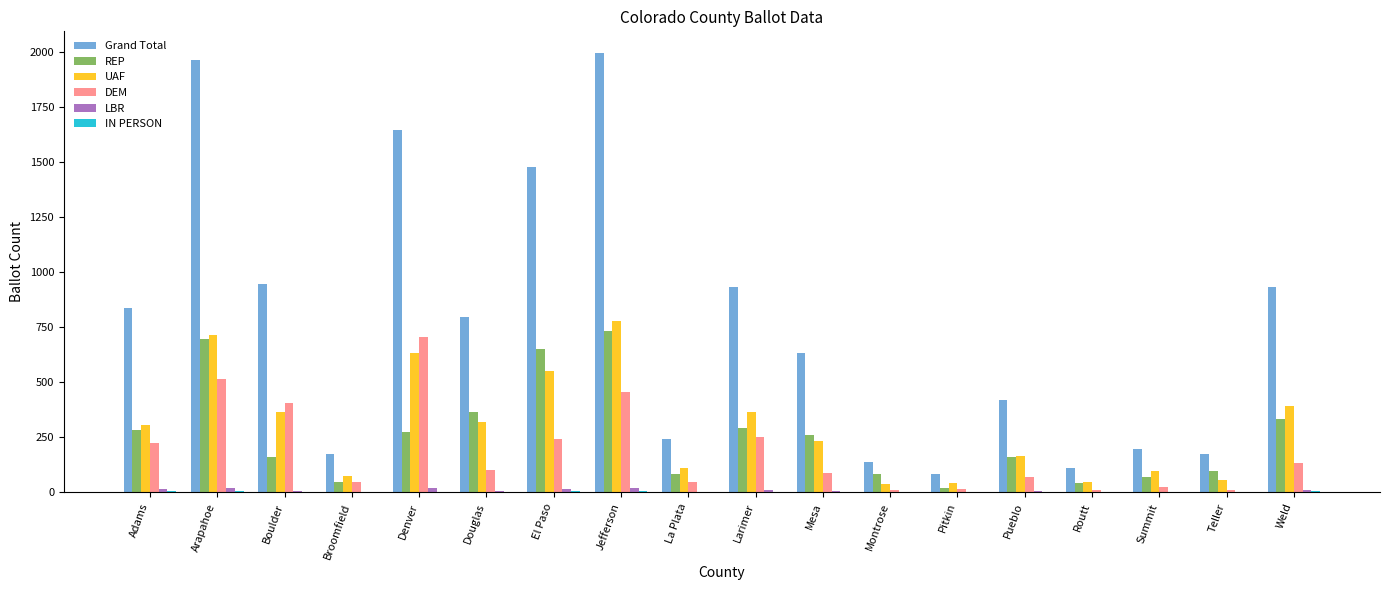

True or false: UAF has a value of 256 at Jefferson.

False